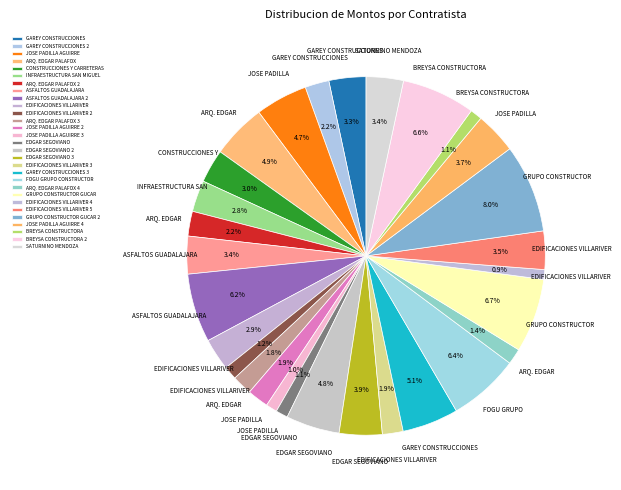

To the nearest percent, what is the average slice percentage?

3%